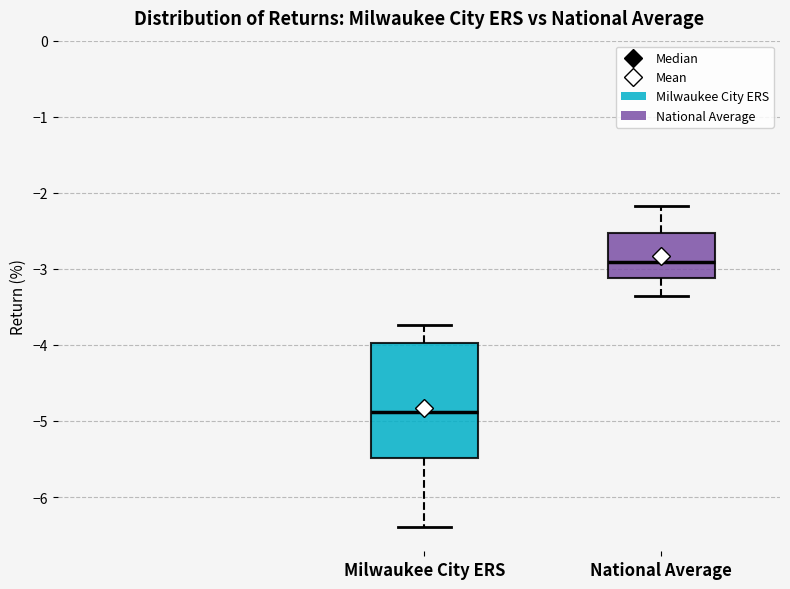

Which box's median line is the lowest?

Milwaukee City ERS